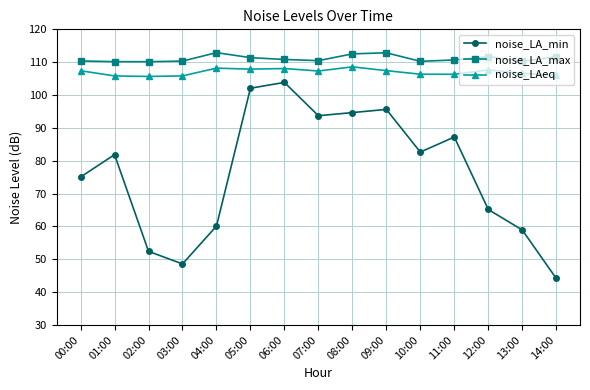

What is the maximum value shown in the chart?

112.9